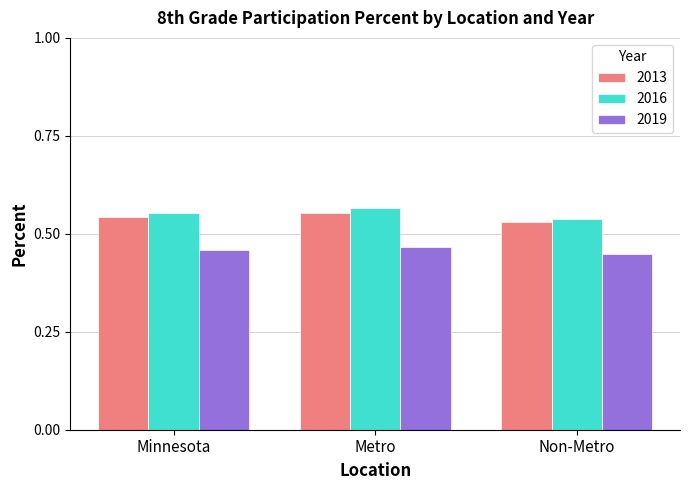

True or false: 2019 has a value of 0.1 at Minnesota.

False